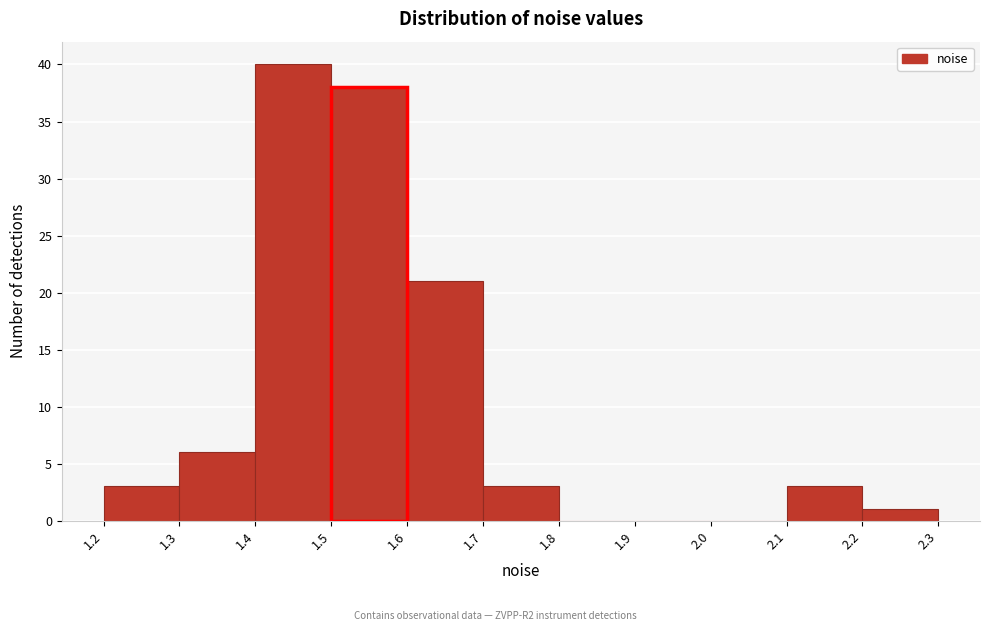

Reading left to right, transcribe this chart: for each bar, give the range it covers on the x-axis and its height. The values are not printed on the chart, so give them approximately, as read against the axis.

1.2 to 1.3: 3
1.3 to 1.4: 6
1.4 to 1.5: 40
1.5 to 1.6: 38
1.6 to 1.7: 21
1.7 to 1.8: 3
1.8 to 1.9: 0
1.9 to 2.0: 0
2.0 to 2.1: 0
2.1 to 2.2: 3
2.2 to 2.3: 1